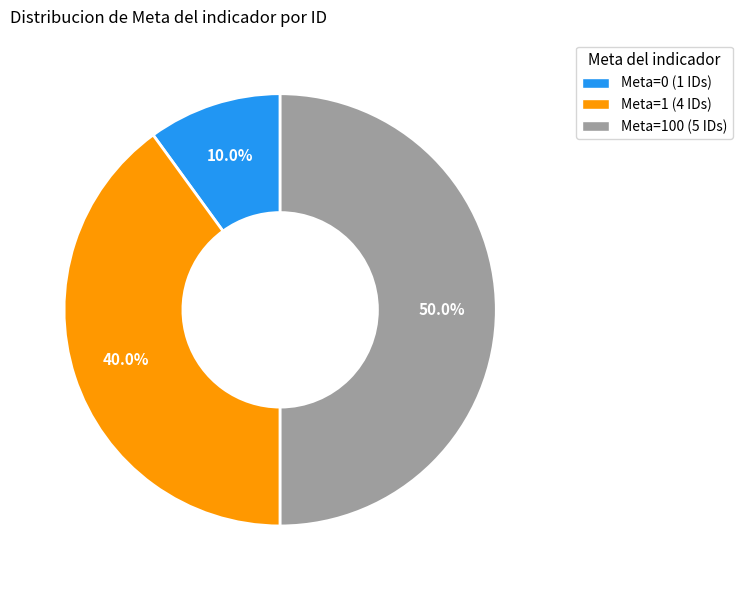

How many segments does this pie chart have?

3